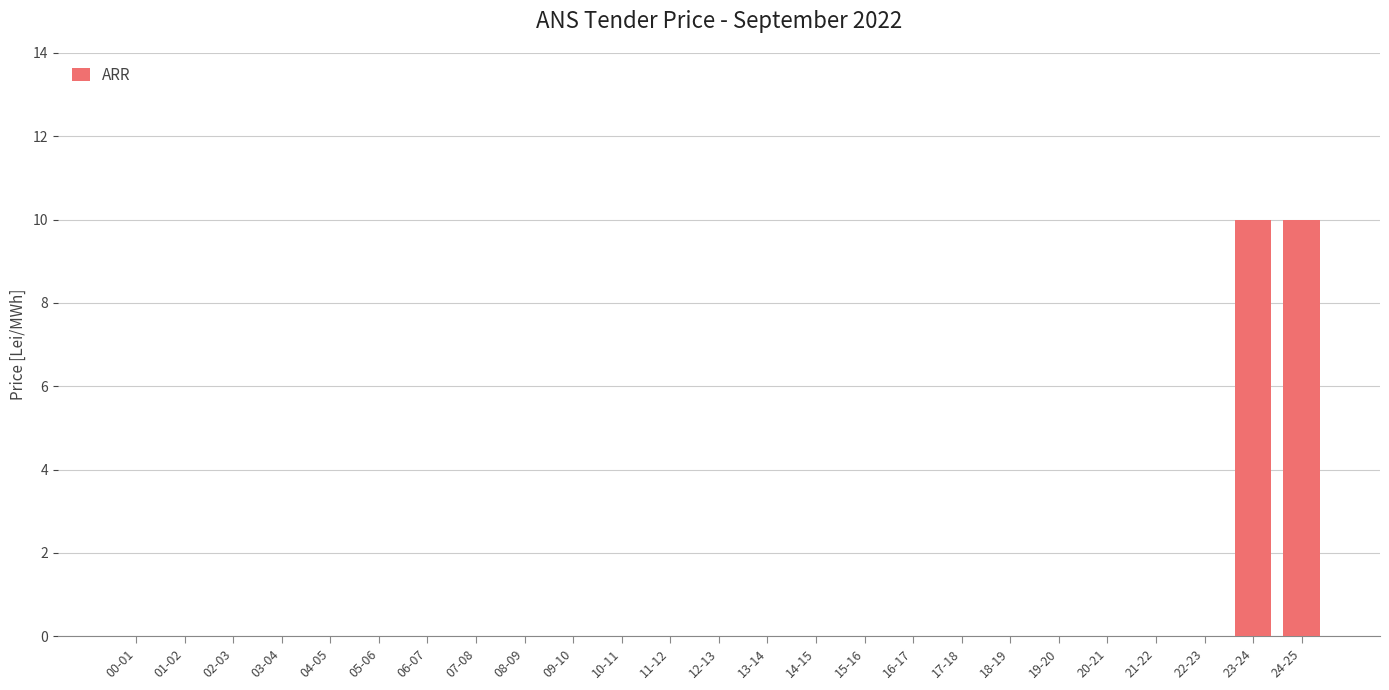

Does the chart contain stacked bars?

No